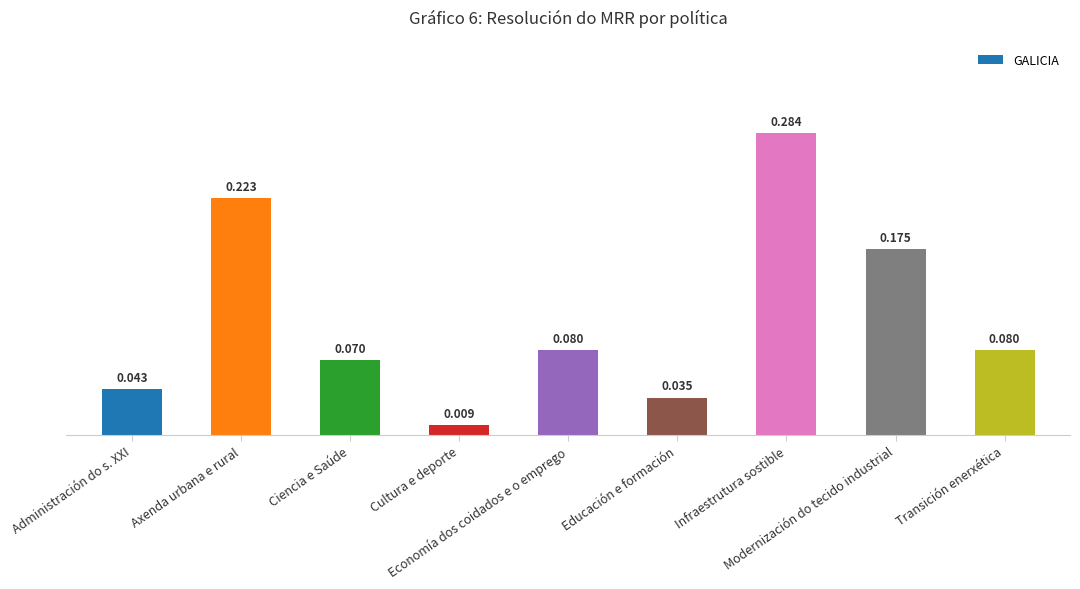

Are the bars grouped side by side (vs. stacked)?

No